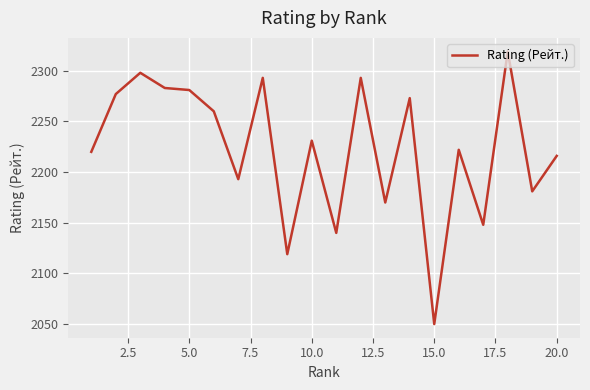

What is the difference between the maximum and minimum values?

269